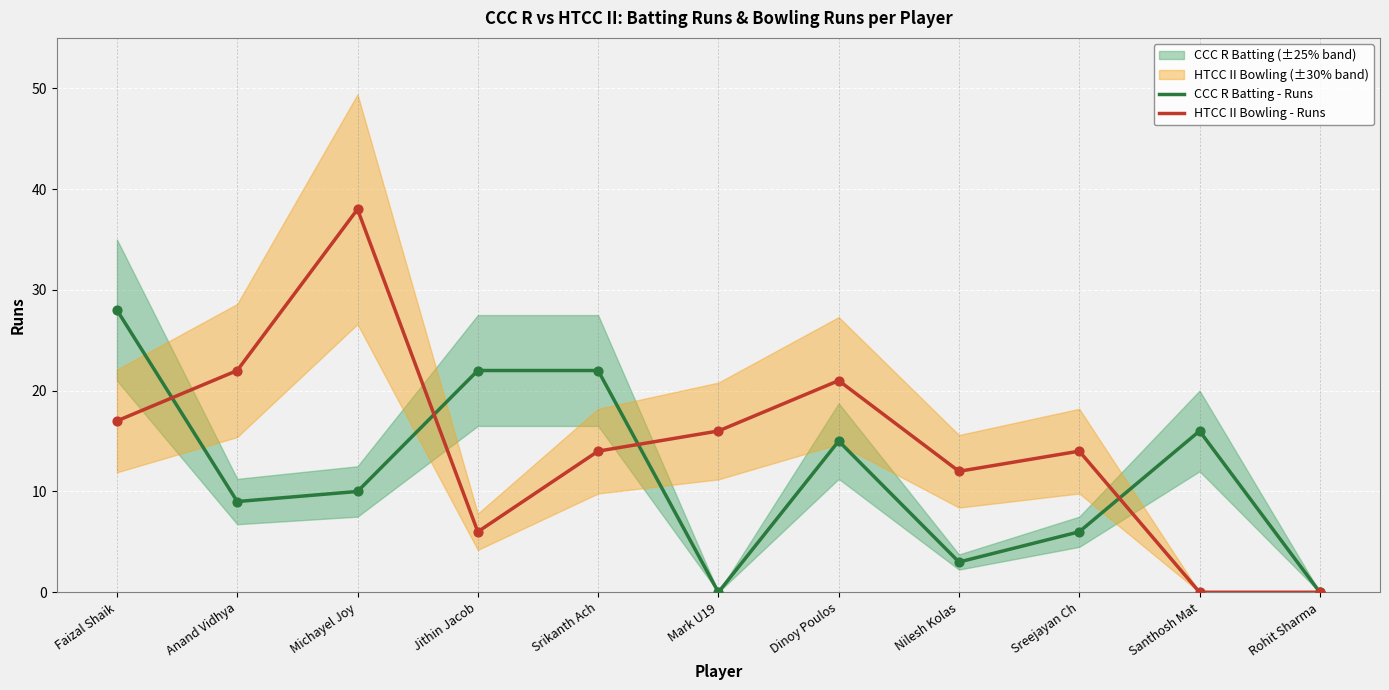

What is the total value across all series at Mark U19?

16